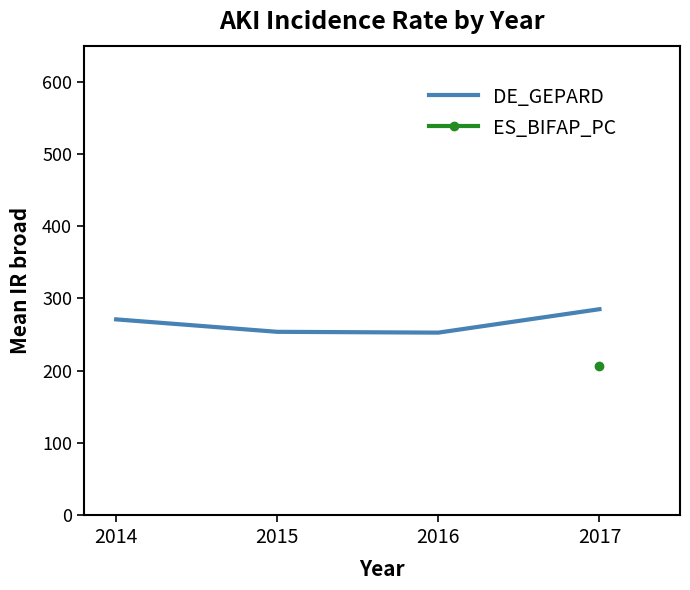

Where does the data first go above 270?

2014